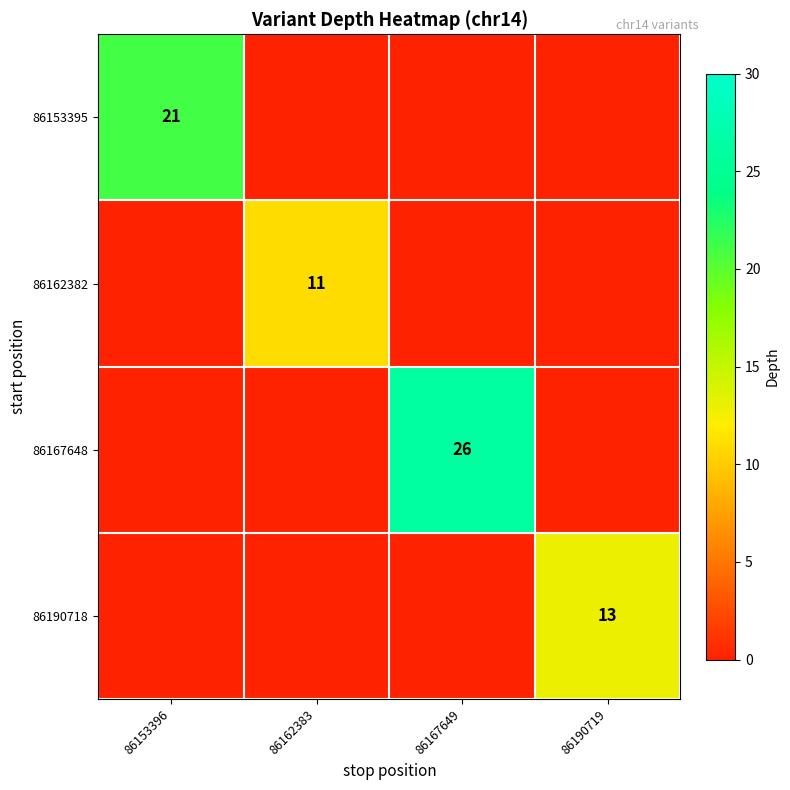

True or false: 86167648 has a value of 26 at 86167649.

True